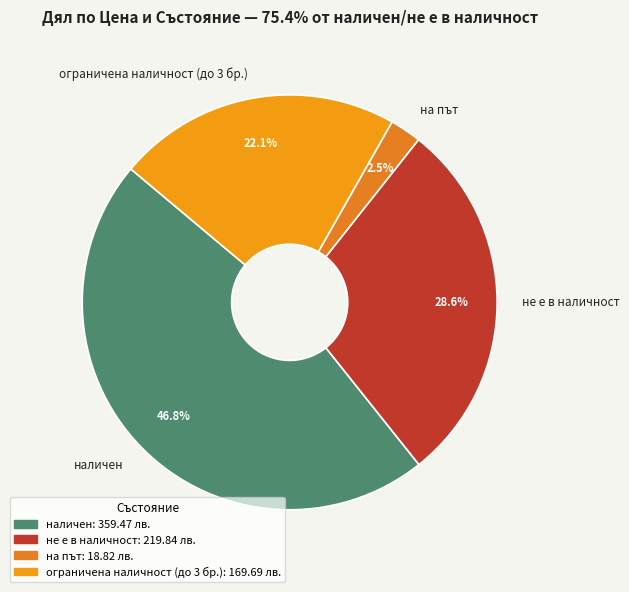

Combined, what portion of the pie is на път and не е в наличност?

31.1%